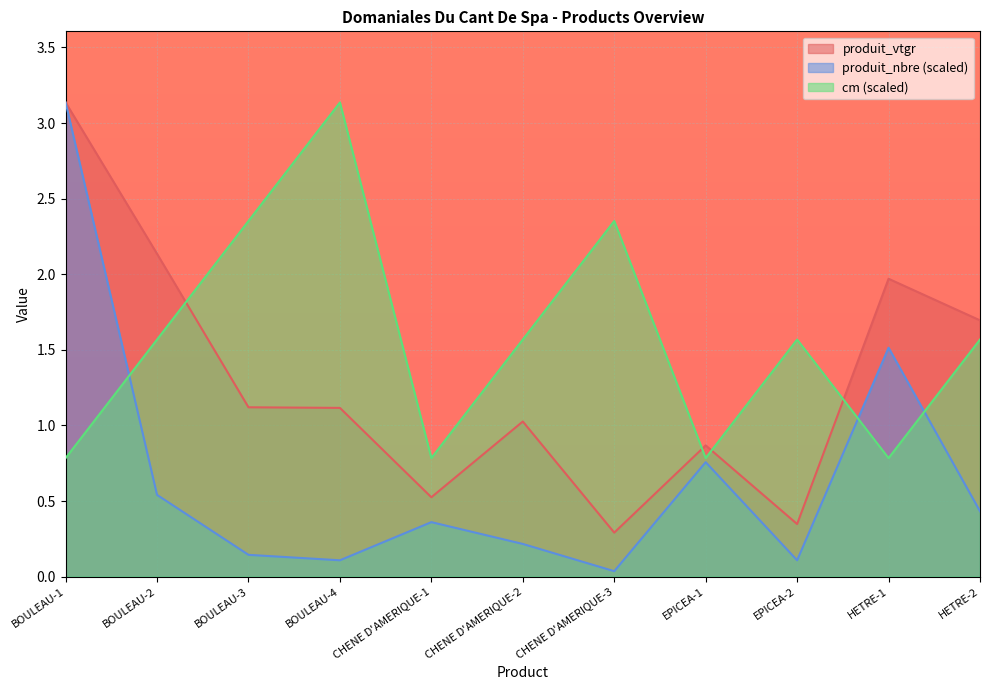

What is the difference between the highest and lowest values at HETRE-2?

1.3